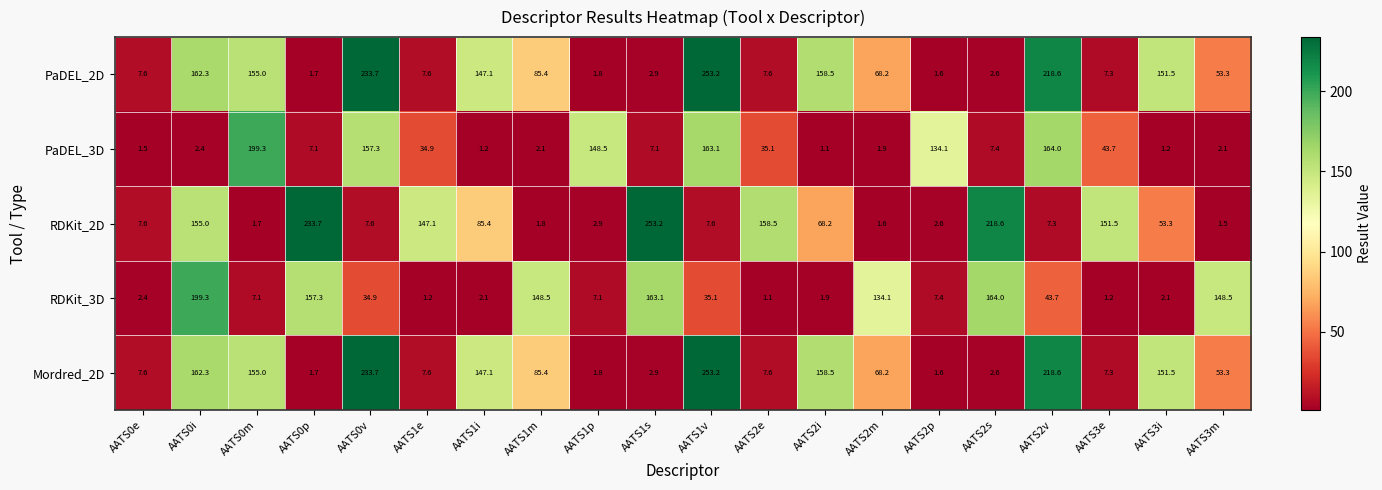

Which series changed the most between AATS0i and AATS2i?

RDKit_3D